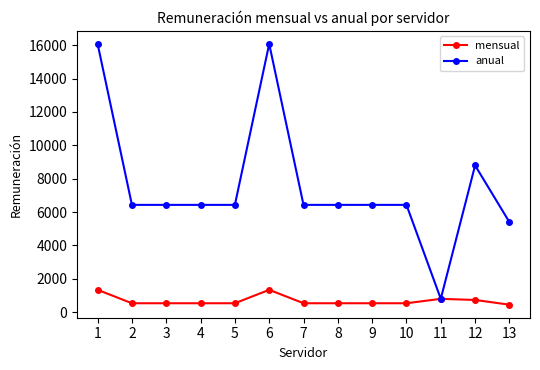

Rank the series by their maximum value, from lowest to highest.

mensual, anual